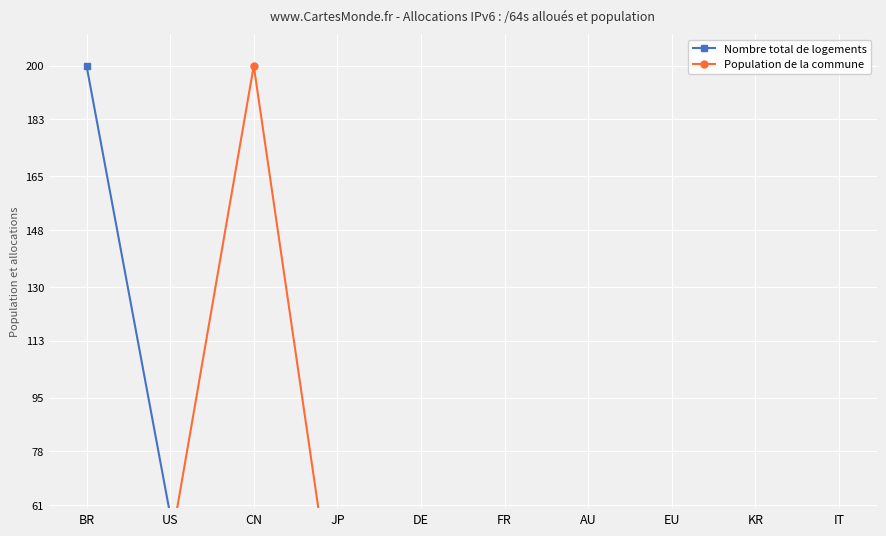

Between JP and IT, which series saw the biggest shift?

Nombre total de logements